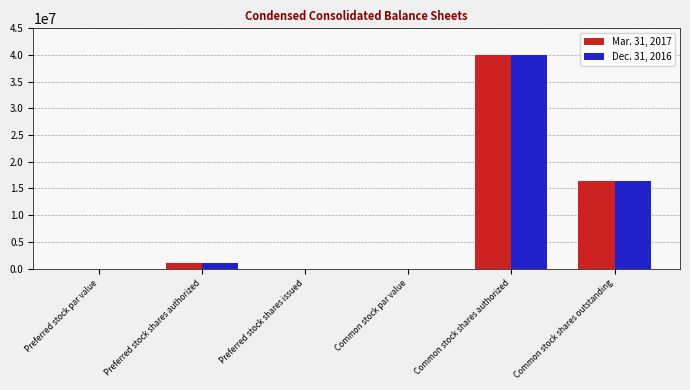

The Mar. 31, 2017 series shows -26885470 at Preferred stock par value. True or false?

False